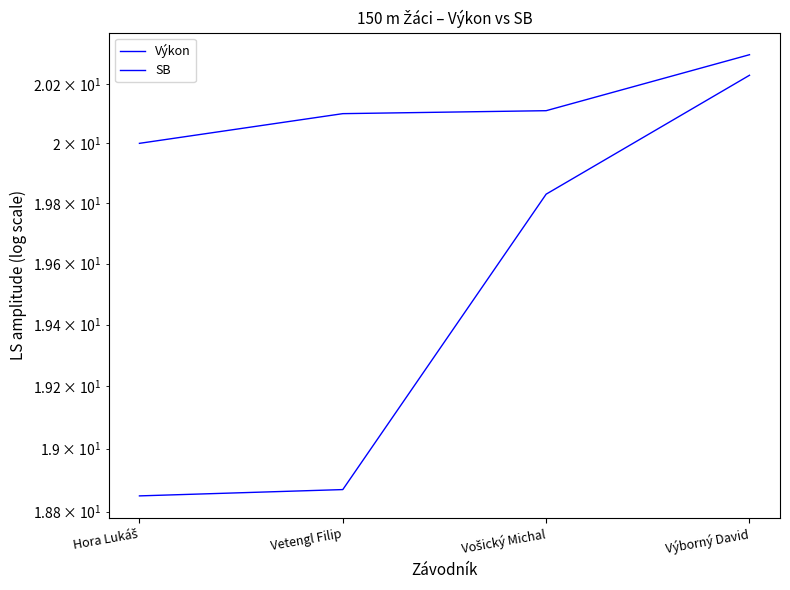

Is the value of Výkon at Vetengl Filip greater than the value of SB at Výborný David?

No